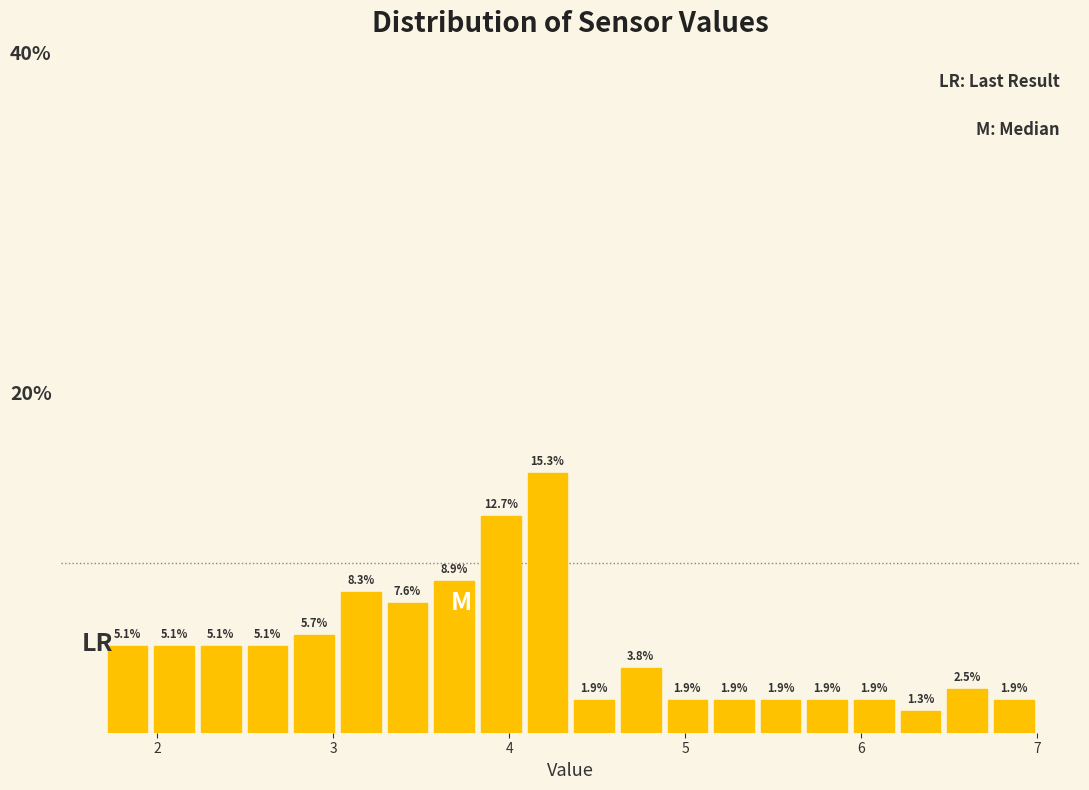

Around what value on the x-axis is the tallest bar? Give the approximate position of its centre, as read against the axis.

4.2